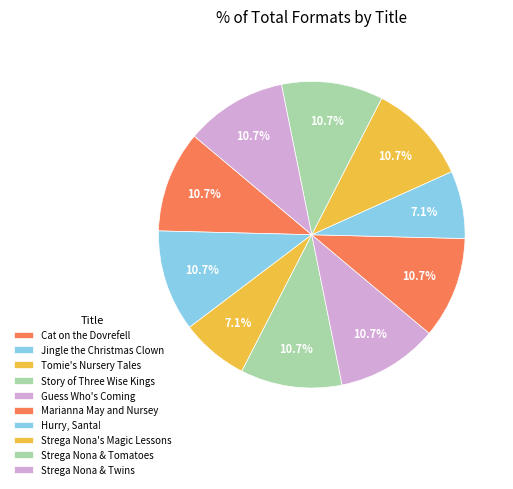

What is the smallest slice in the pie chart?

Tomie dePaola's Favorite Nursery Tales